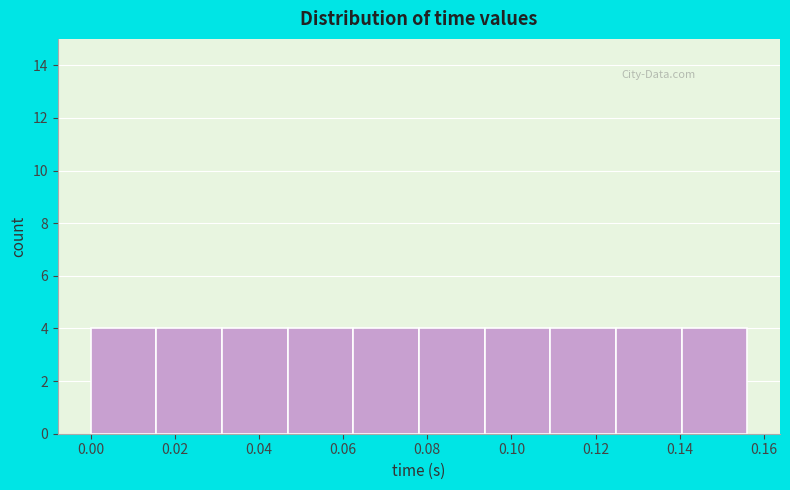

What is the height of the bar covering 0.016 to 0.032 on the x-axis? Neither the bar edges nor the heights are printed on the chart, so give them approximately, as read against the axes.

4